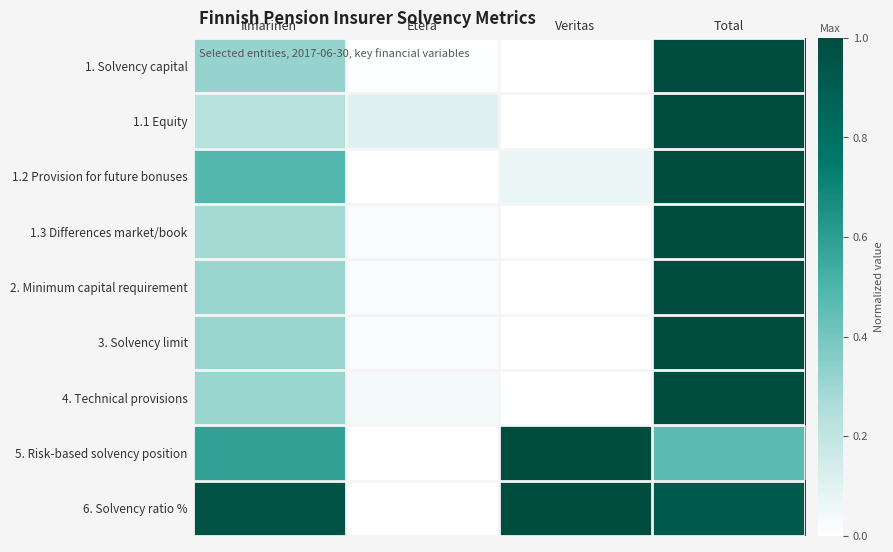

Reading left to right, extract all data points from this chart.

1. Solvency capital: Ilmarinen=0.3	Etera=0.0	Veritas=0.0	Total=1.0
1.1 Equity: Ilmarinen=0.2	Etera=0.1	Veritas=0.0	Total=1.0
1.2 Provision for future bonuses: Ilmarinen=0.5	Etera=0.0	Veritas=0.1	Total=1.0
1.3 Differences market/book: Ilmarinen=0.3	Etera=0.0	Veritas=0.0	Total=1.0
2. Minimum capital requirement: Ilmarinen=0.3	Etera=0.0	Veritas=0.0	Total=1.0
3. Solvency limit: Ilmarinen=0.3	Etera=0.0	Veritas=0.0	Total=1.0
4. Technical provisions: Ilmarinen=0.3	Etera=0.0	Veritas=0.0	Total=1.0
5. Risk-based solvency position: Ilmarinen=0.6	Etera=0.0	Veritas=1.0	Total=0.5
6. Solvency ratio %: Ilmarinen=1.0	Etera=0.0	Veritas=1.0	Total=0.9